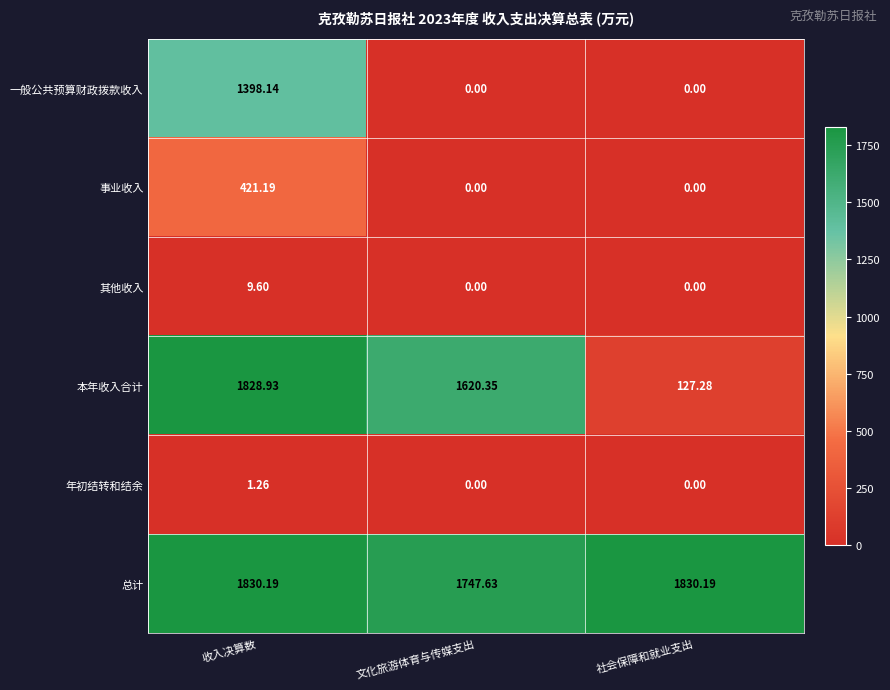

Count the number of categories in the chart.

3